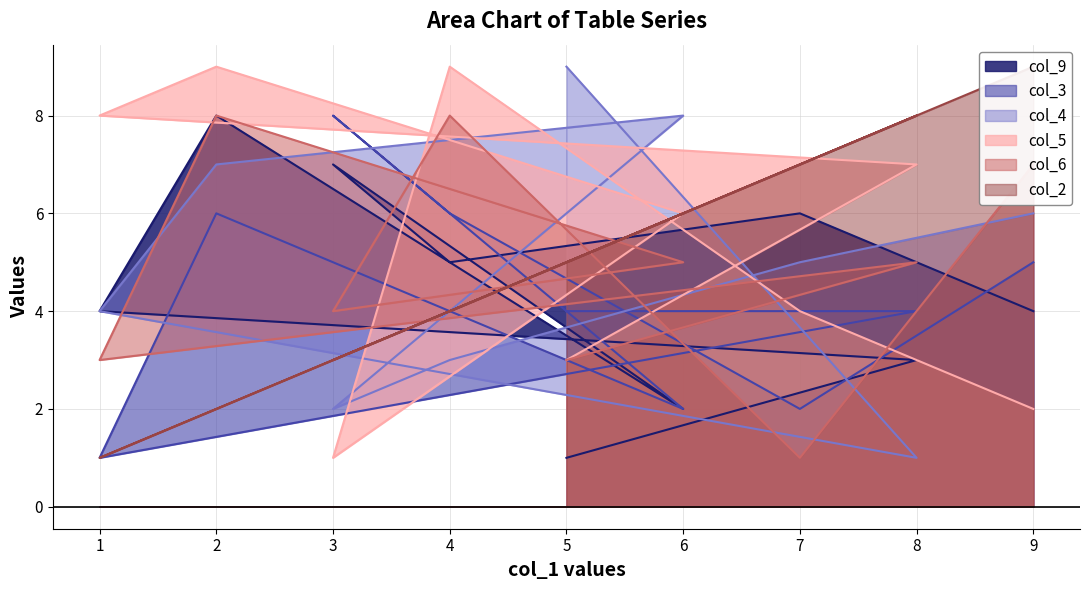

Which series has the largest total across all categories?

col_5